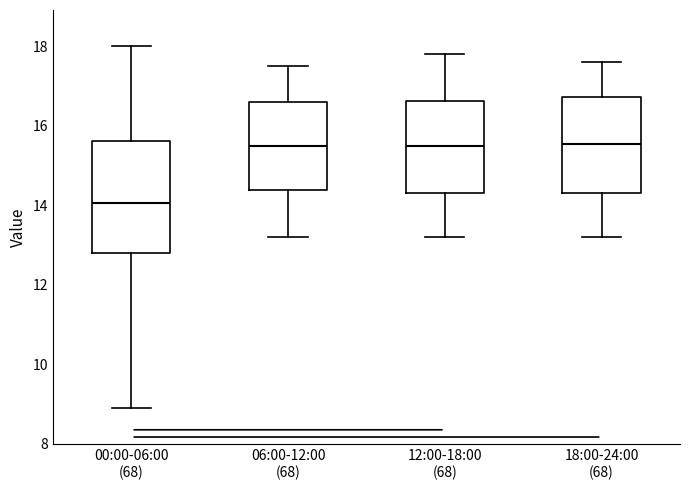

Which box is the tallest, from its lower edge to its upper edge?

00:00-06:00 (68)